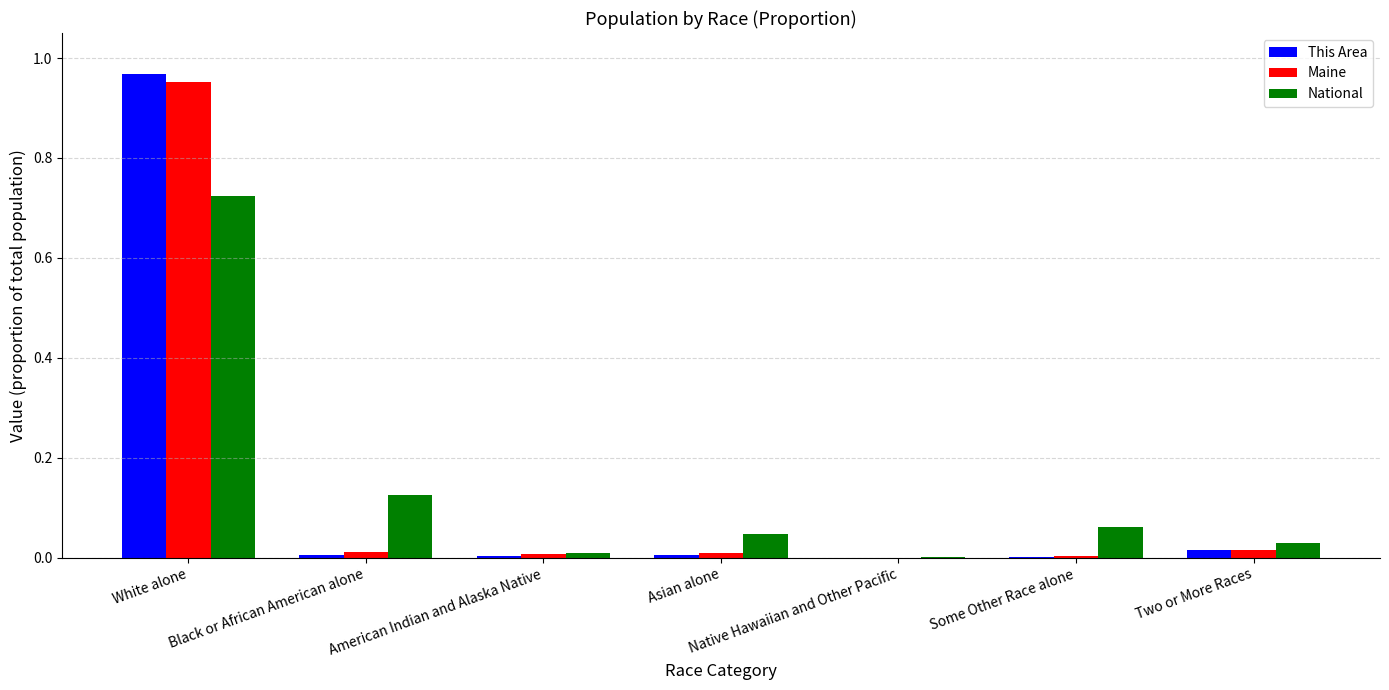

Are the bars grouped side by side (vs. stacked)?

Yes